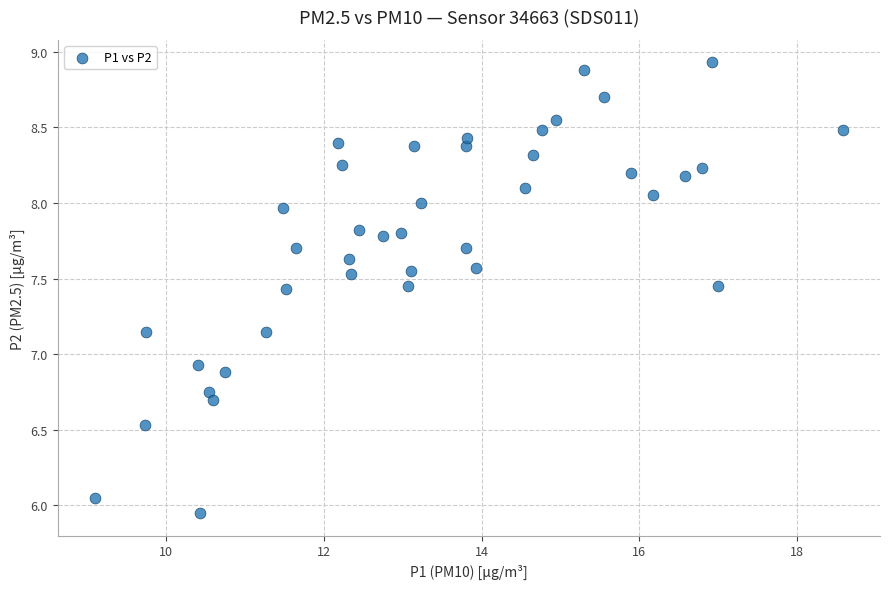

What is the range of X values (max minus min)?

9.5